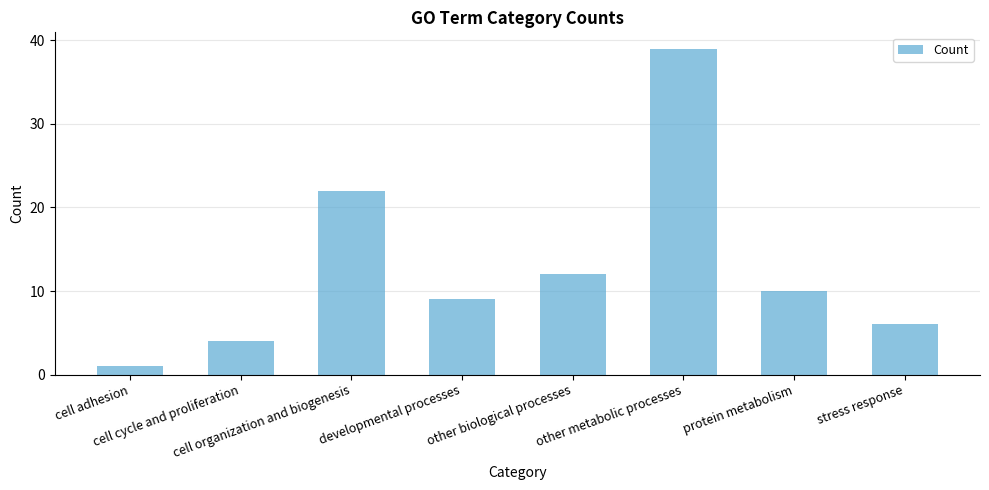

What is the difference between the second highest and second lowest values?

18